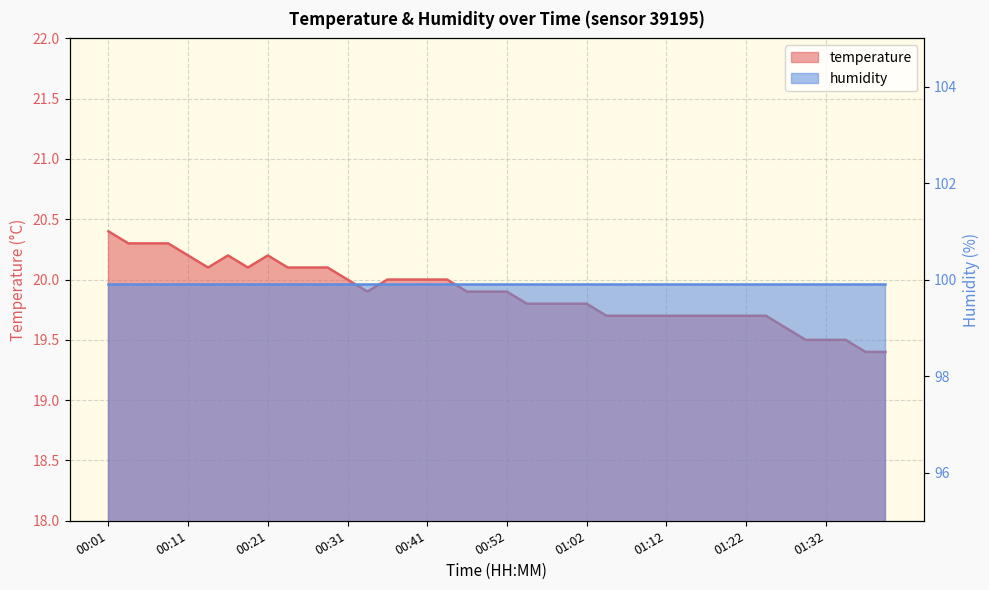

What is the difference between the second highest and second lowest values?

0.9